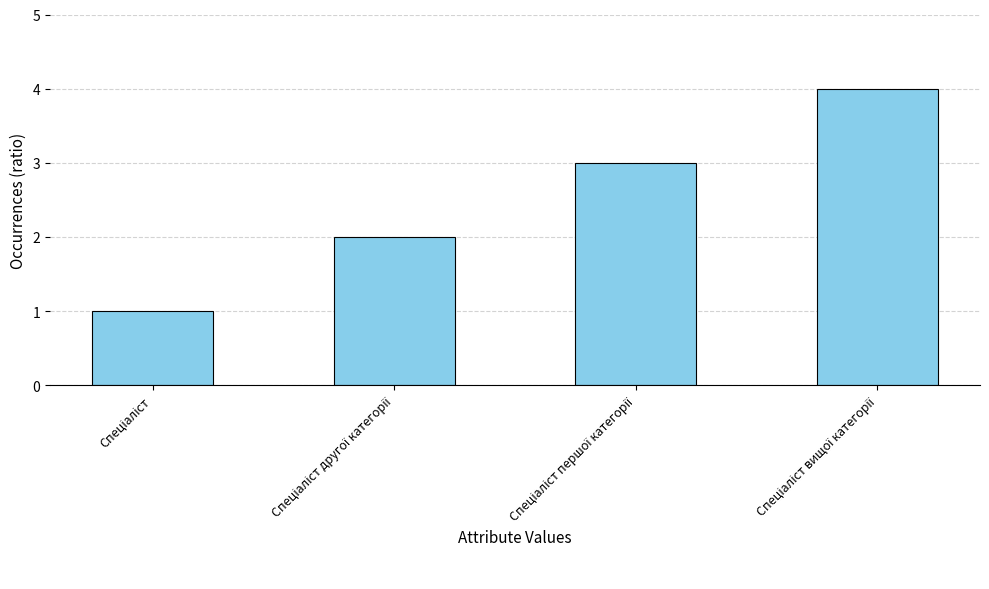

How many series are shown in this chart?

1